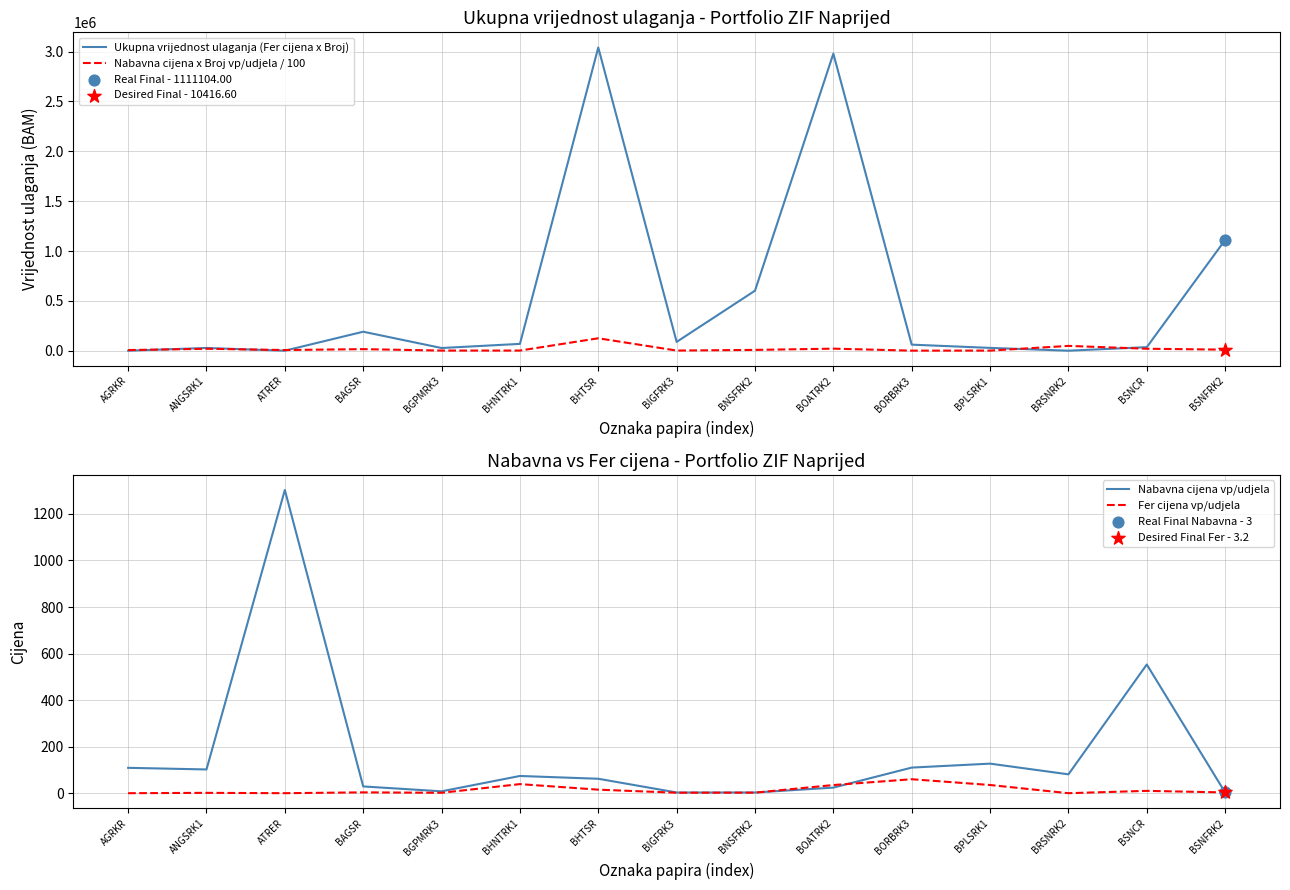

What is the total value across all series at BRSNRK2?

48119.7